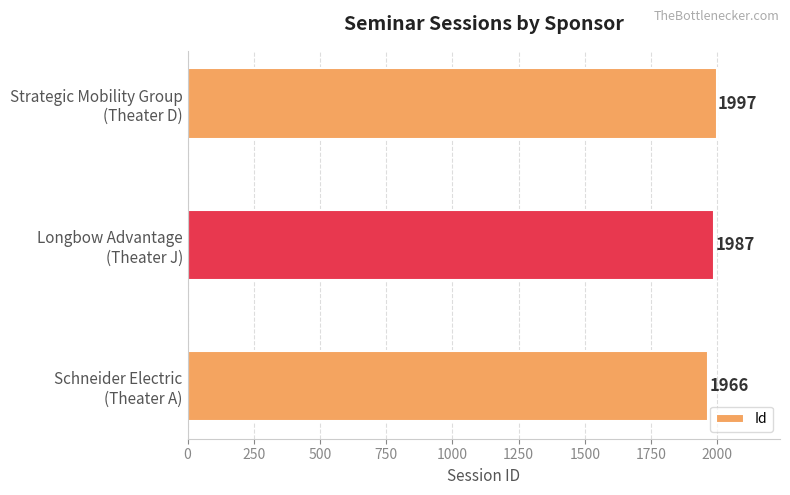

Count the values in the range 1966 to 1997.

3